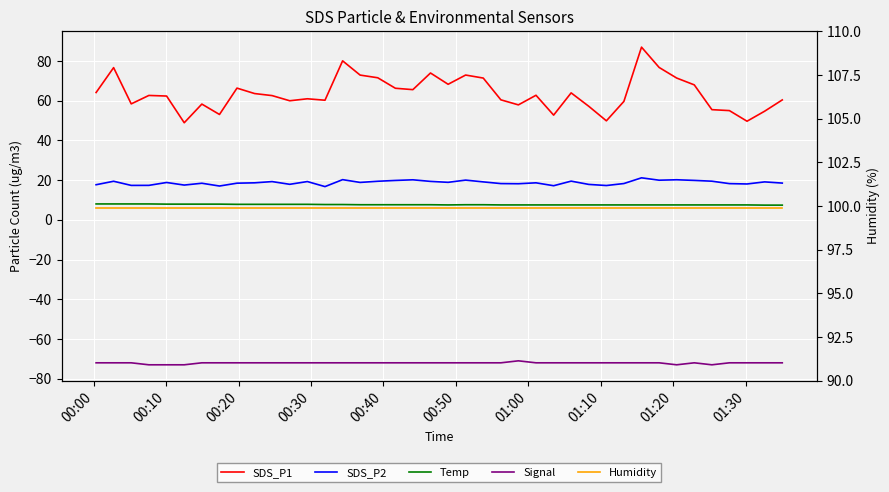

Count the number of data series in this chart.

5